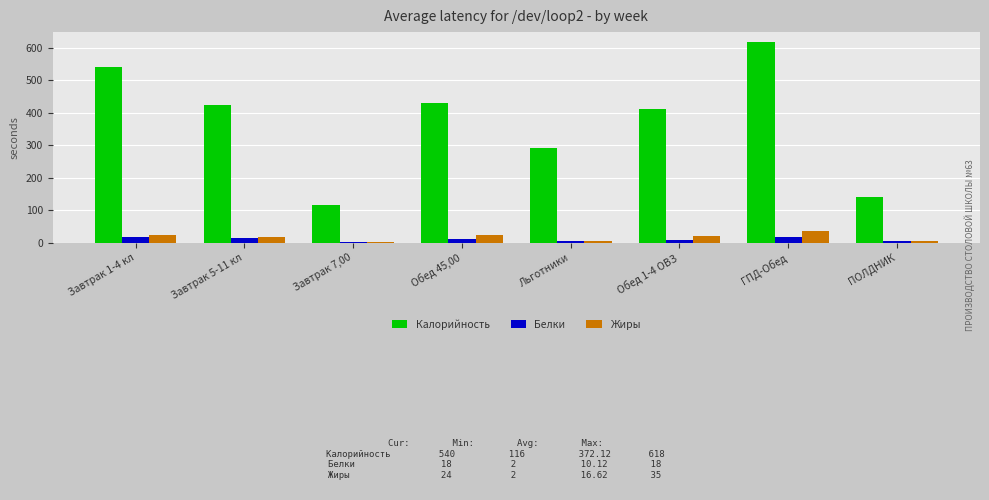

At which label does Калорийность first exceed 425?

Завтрак 1-4 кл